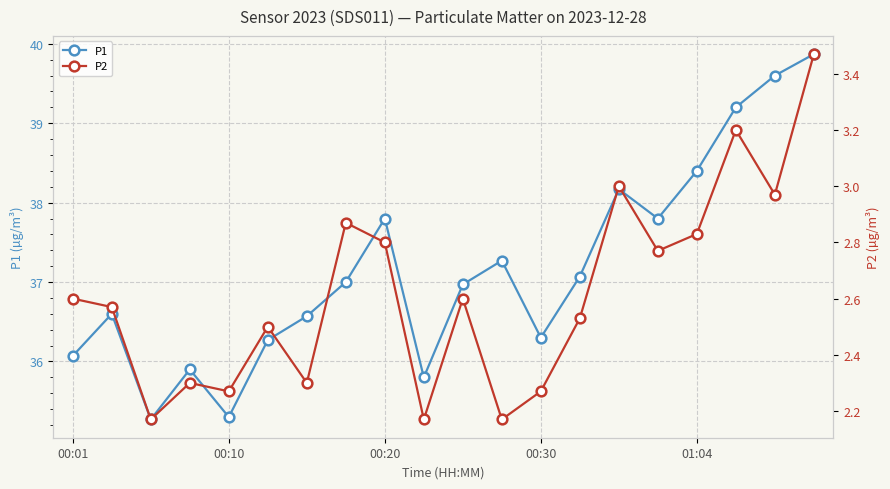

What is the sum of the P2 values at 9 and 5?

4.7